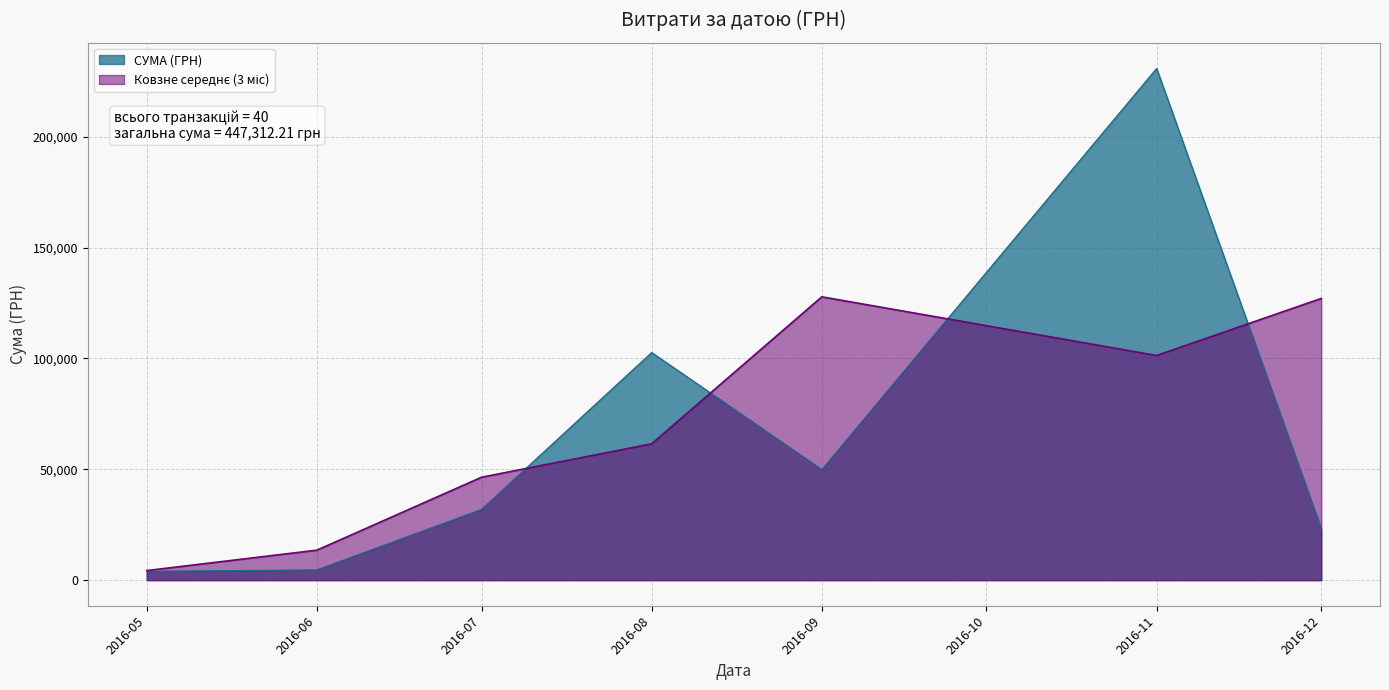

What is the change in value from 14.09.2016 to 23.07.2016?

+954.2